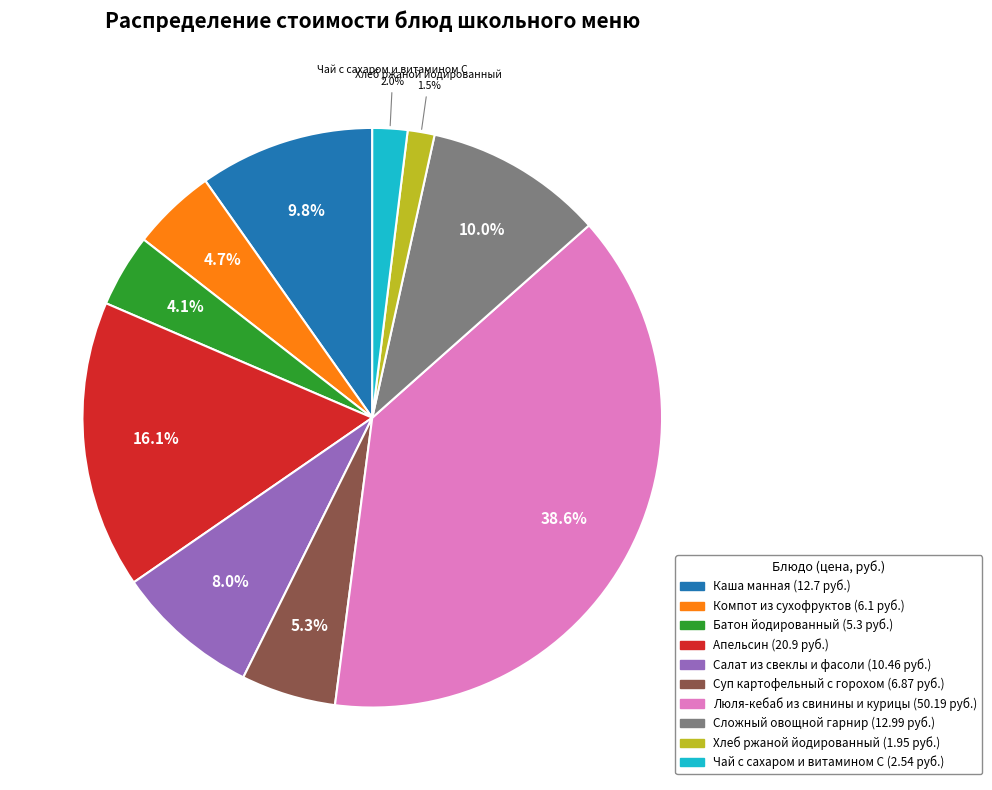

Which category has the biggest portion of the pie?

Люля-кебаб из свинины и курицы